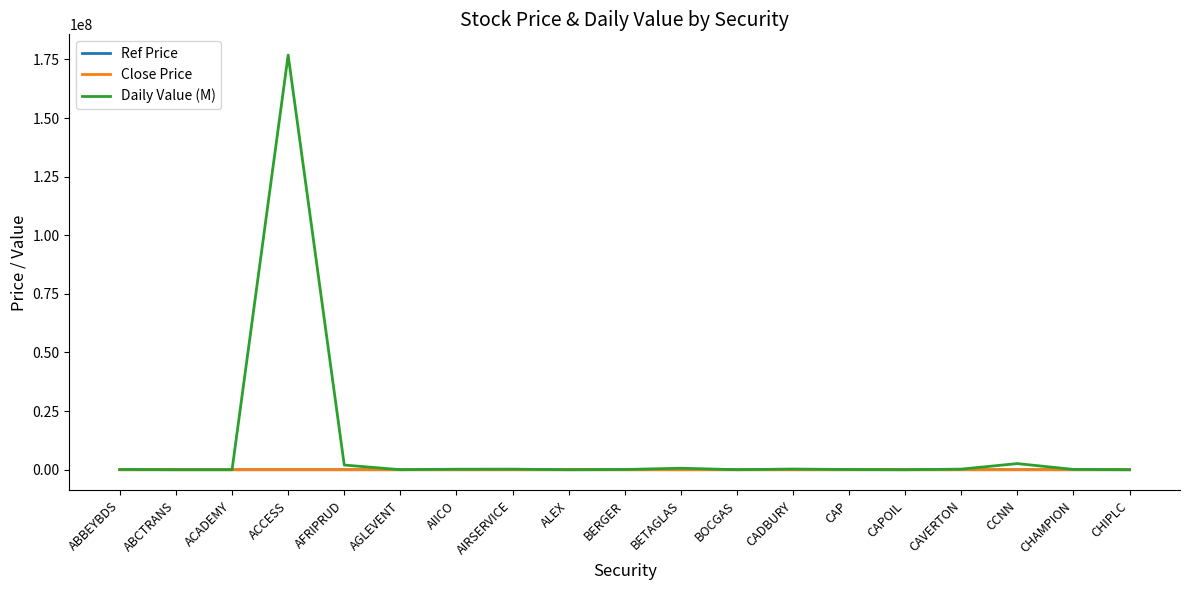

What is the average value of the Ref Price series?

8.4